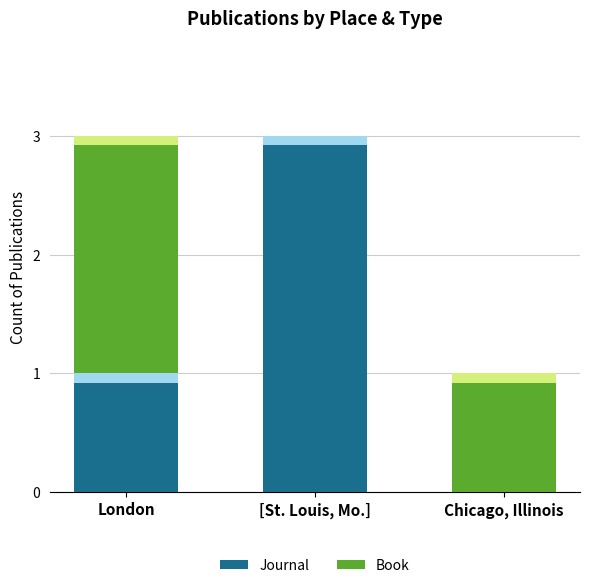

Which category has the highest value in the Journal series?

[St. Louis, Mo.]